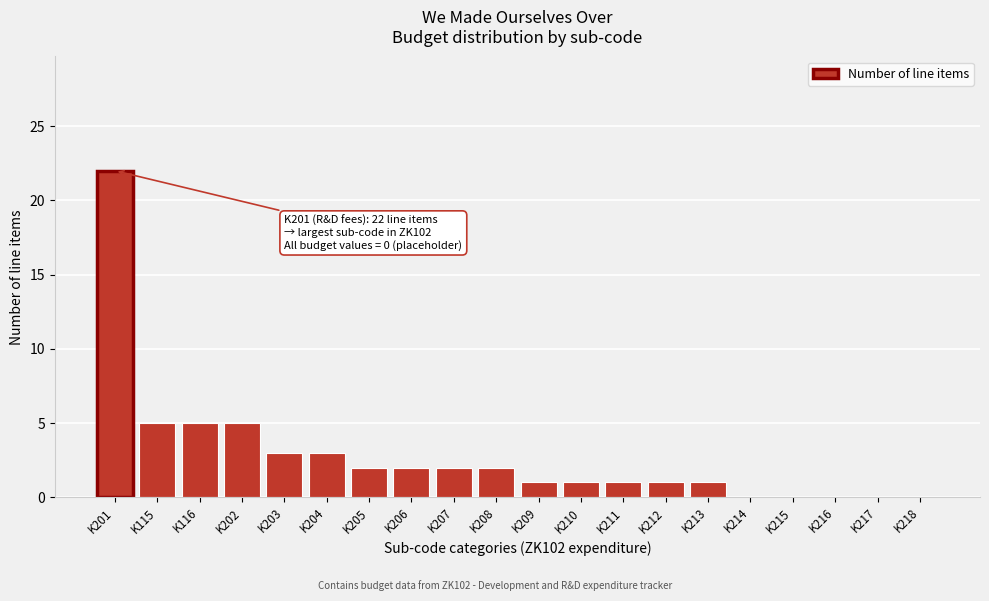

Reading right to left, extract all data points from this chart.

K218=0	K217=0	K216=0	K215=0	K214=0	K213=1	K212=1	K211=1	K210=1	K209=1	K208=2	K207=2	K206=2	K205=2	K204=3	K203=3	K202=5	K116=5	K115=5	K201=22